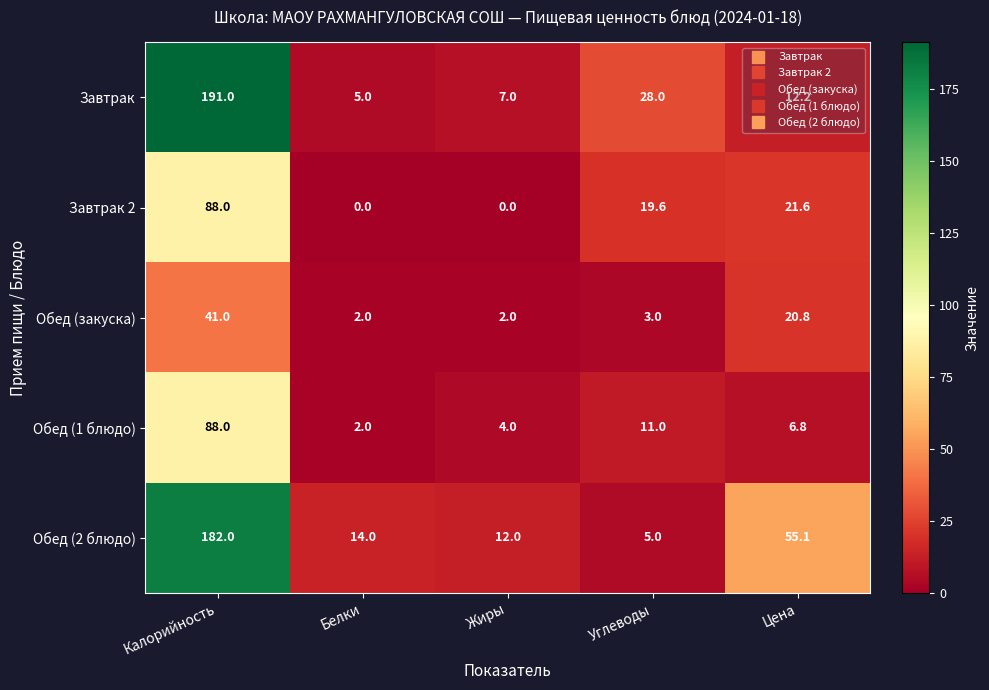

At which label does Обед (1 блюдо) first exceed 6?

Калорийность